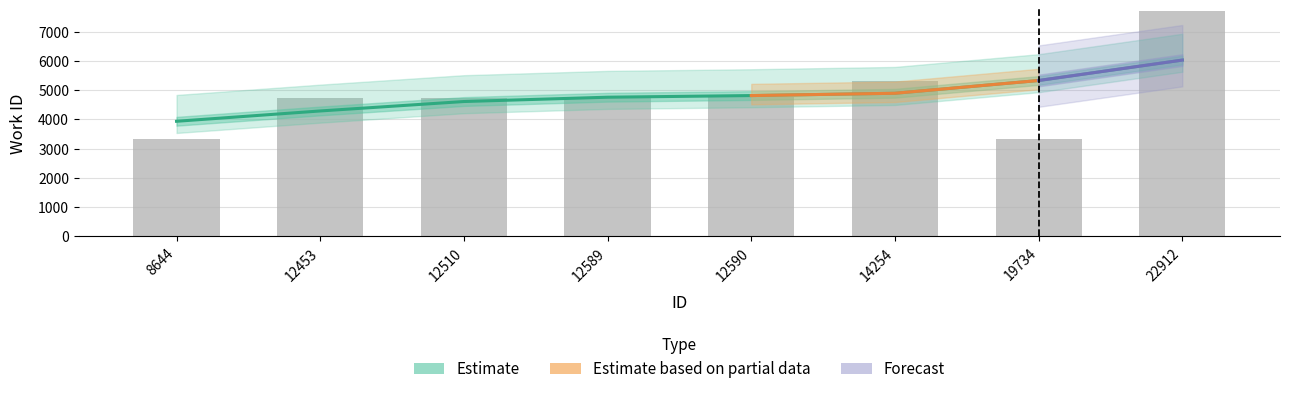

What is the sum of all values?

38647